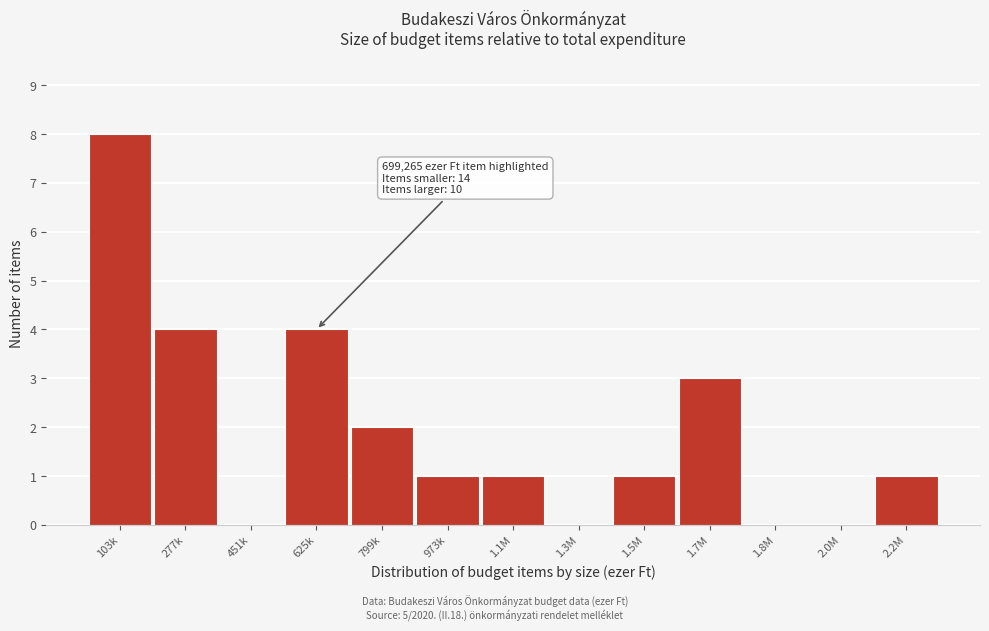

Reading left to right, list all the values displayed in this chart.

103k=8	277k=4	451k=0	625k=4	799k=2	973k=1	1.1M=1	1.3M=0	1.5M=1	1.7M=3	1.8M=0	2.0M=0	2.2M=1